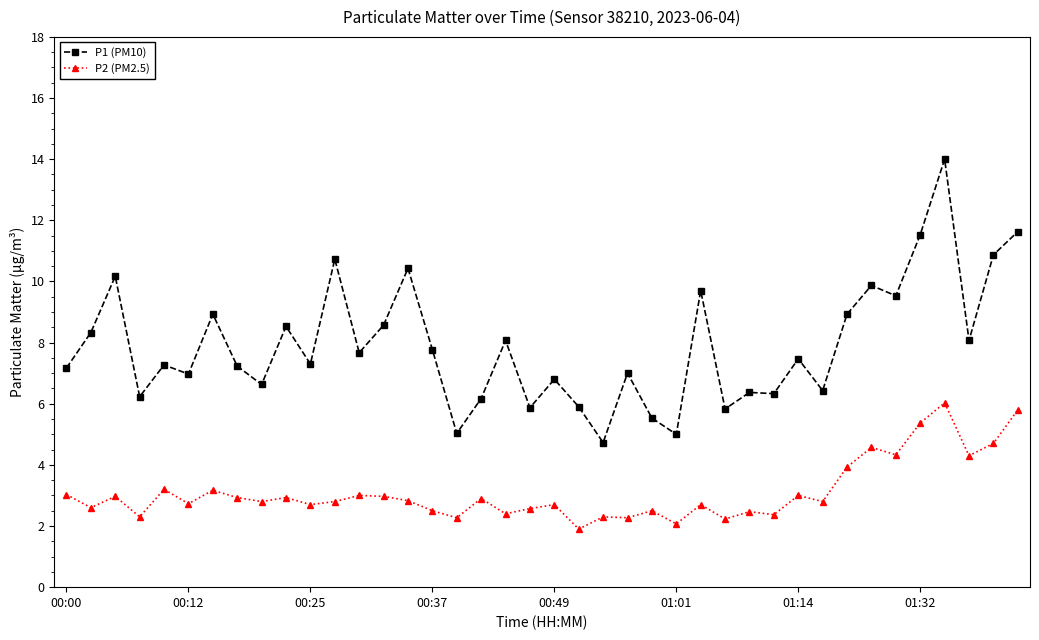

True or false: P1 (PM10) and P2 (PM2.5) intersect in this chart.

False